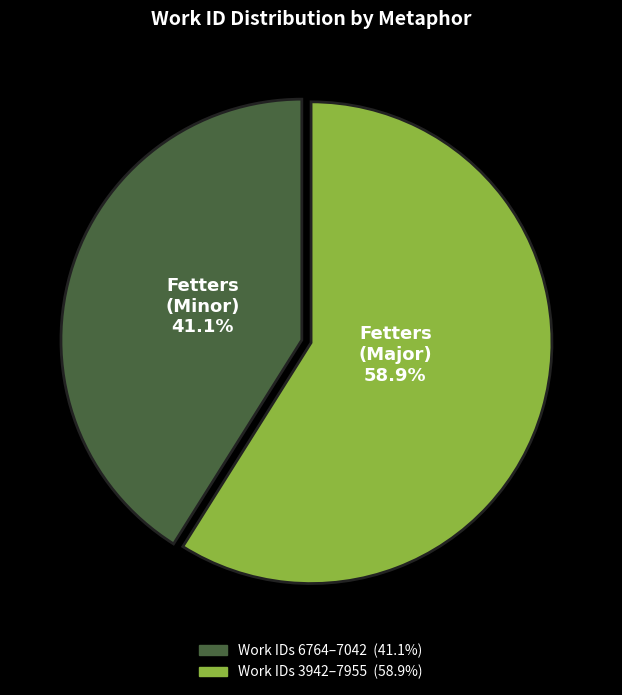

Does any single category account for the majority?

Yes